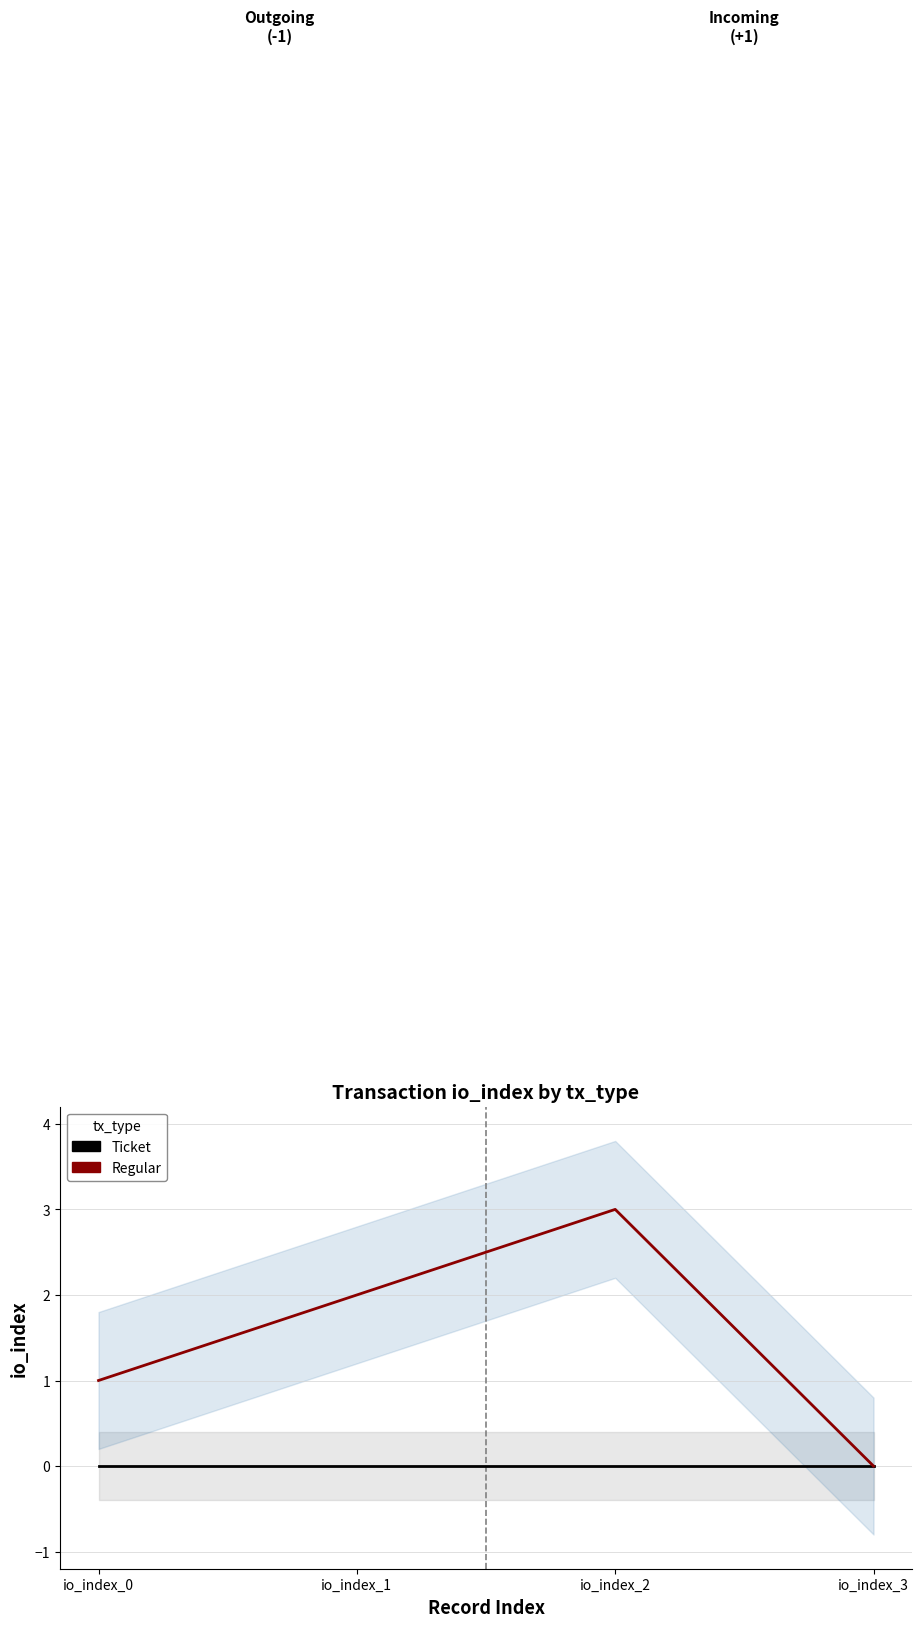

Which series has the largest range (max minus min)?

Regular